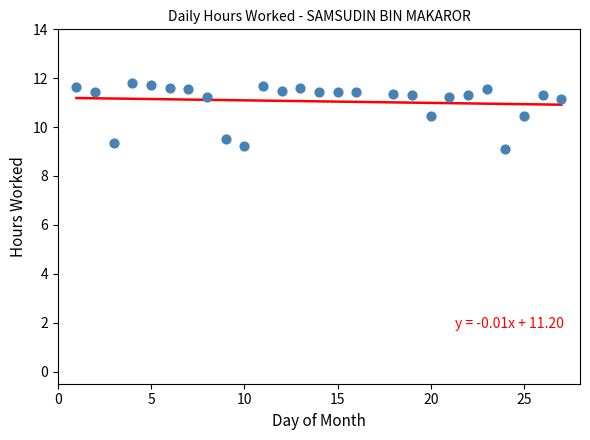

What is the range of Y values (max minus min)?

2.7